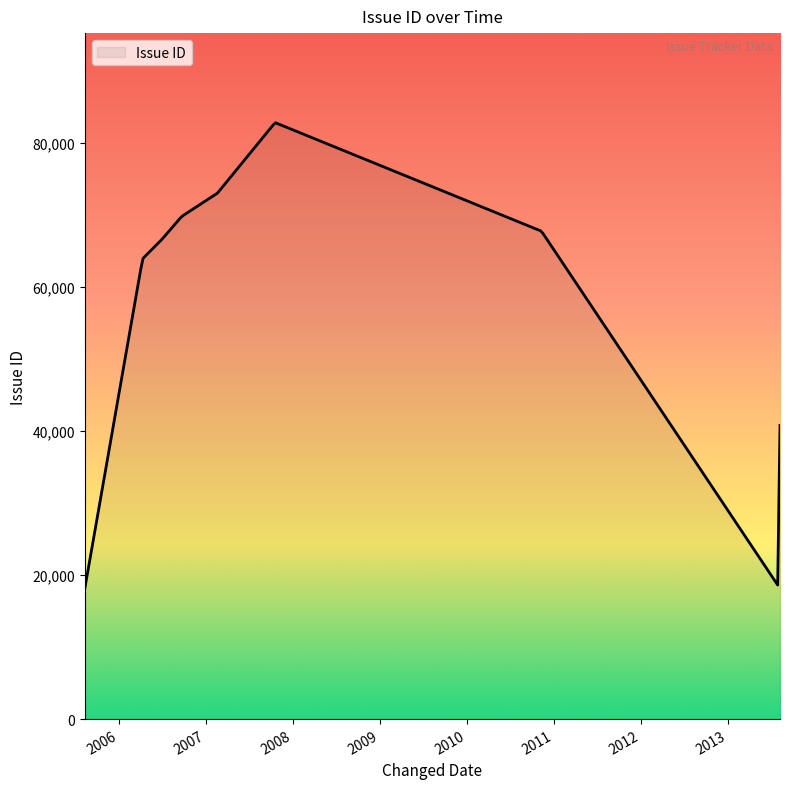

What is the smallest value displayed?

18212.0